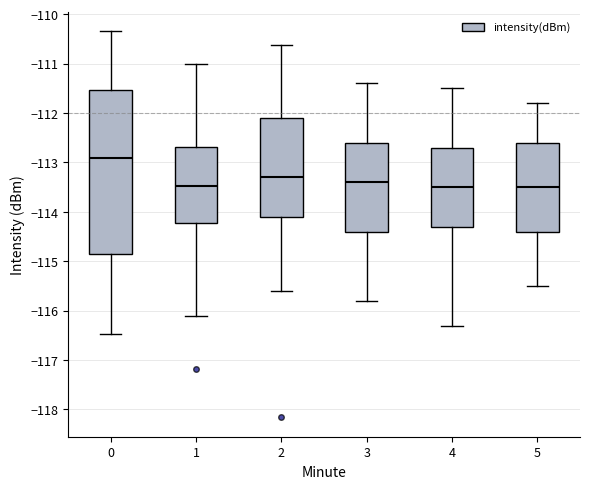

Where is the lower edge of the box at x = 5 on the y-axis? The values are not printed on the chart, so give them approximately, as read against the axis.

-114.4